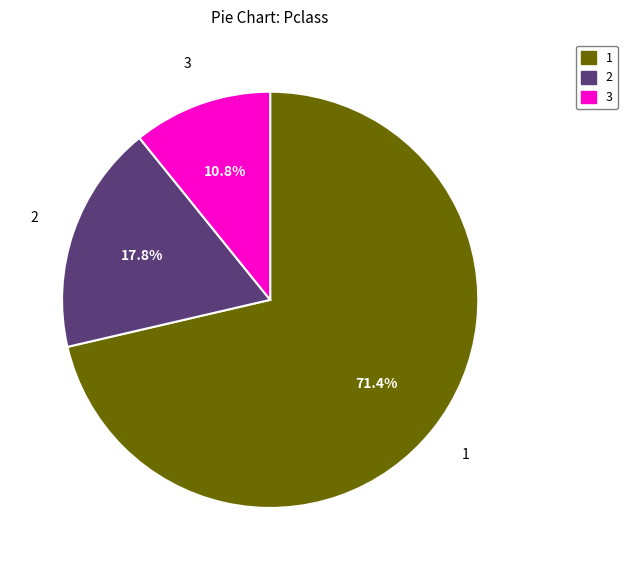

Is there any slice that represents more than half of the pie?

Yes